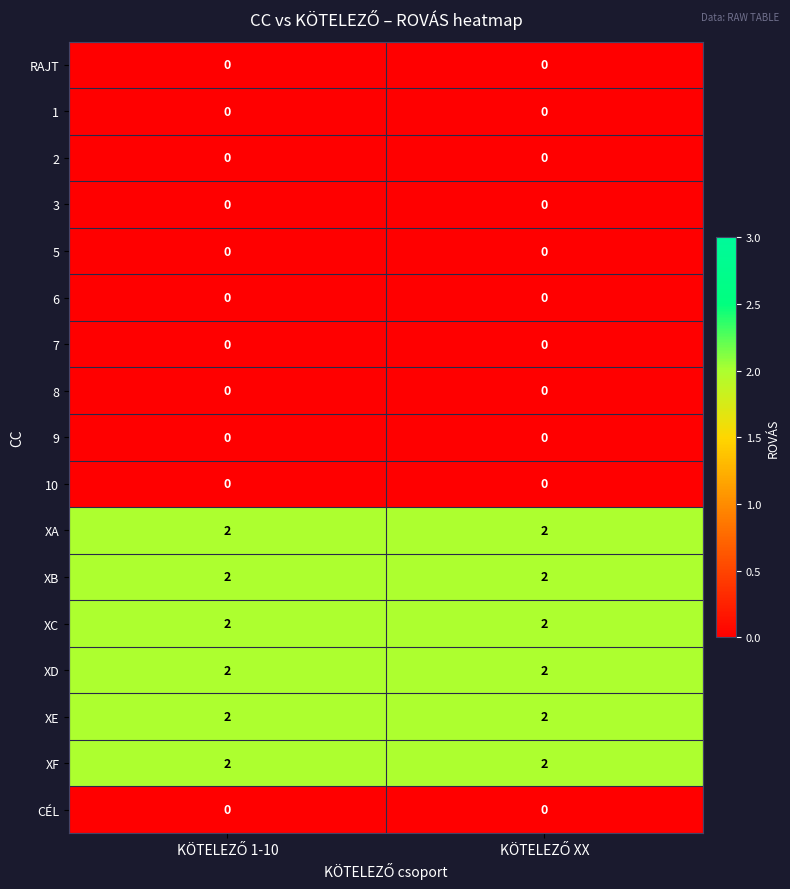

Which series has the widest spread of values?

RAJT